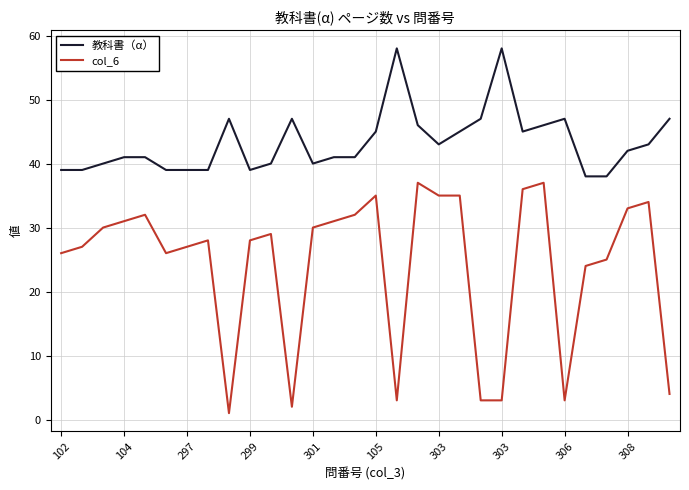

What is the maximum value shown in the chart?

58